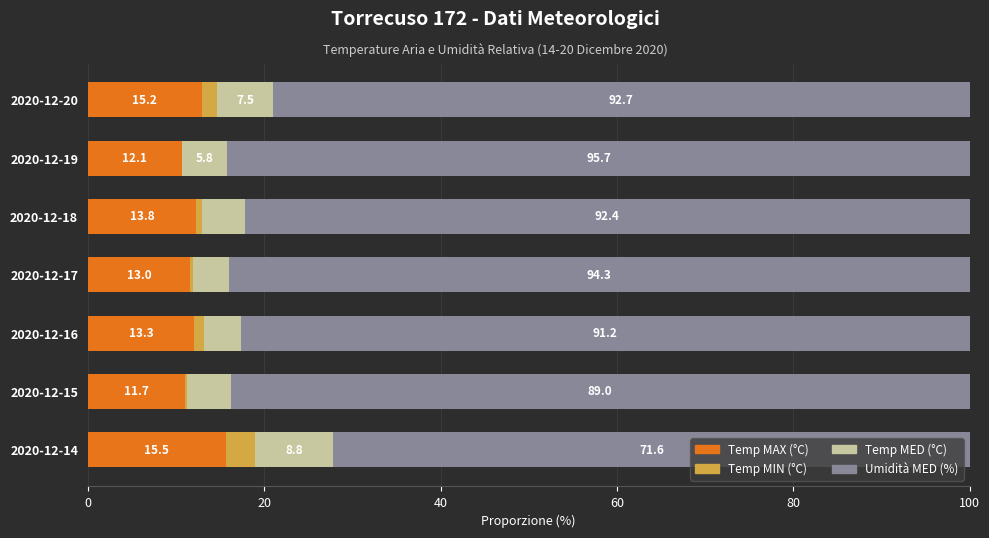

What are all the series names shown in the legend?

Temp MAX (°C), Temp MIN (°C), Temp MED (°C), Umidità MED (%)